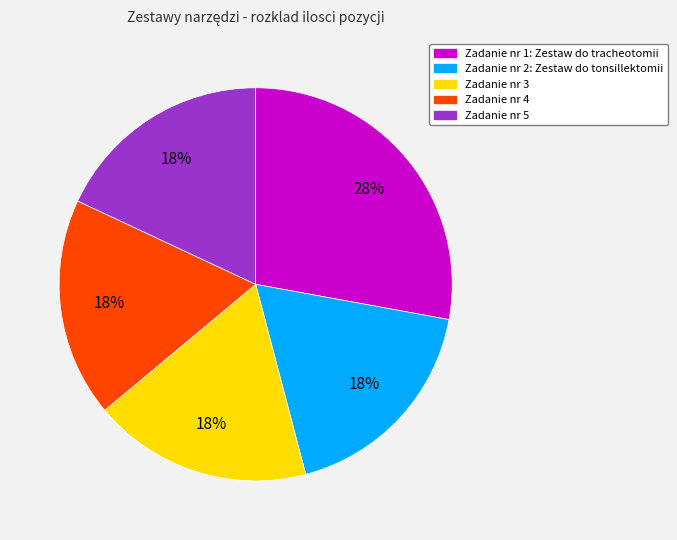

Which slice is the largest?

Zadanie nr 1: Zestaw do tracheotomii